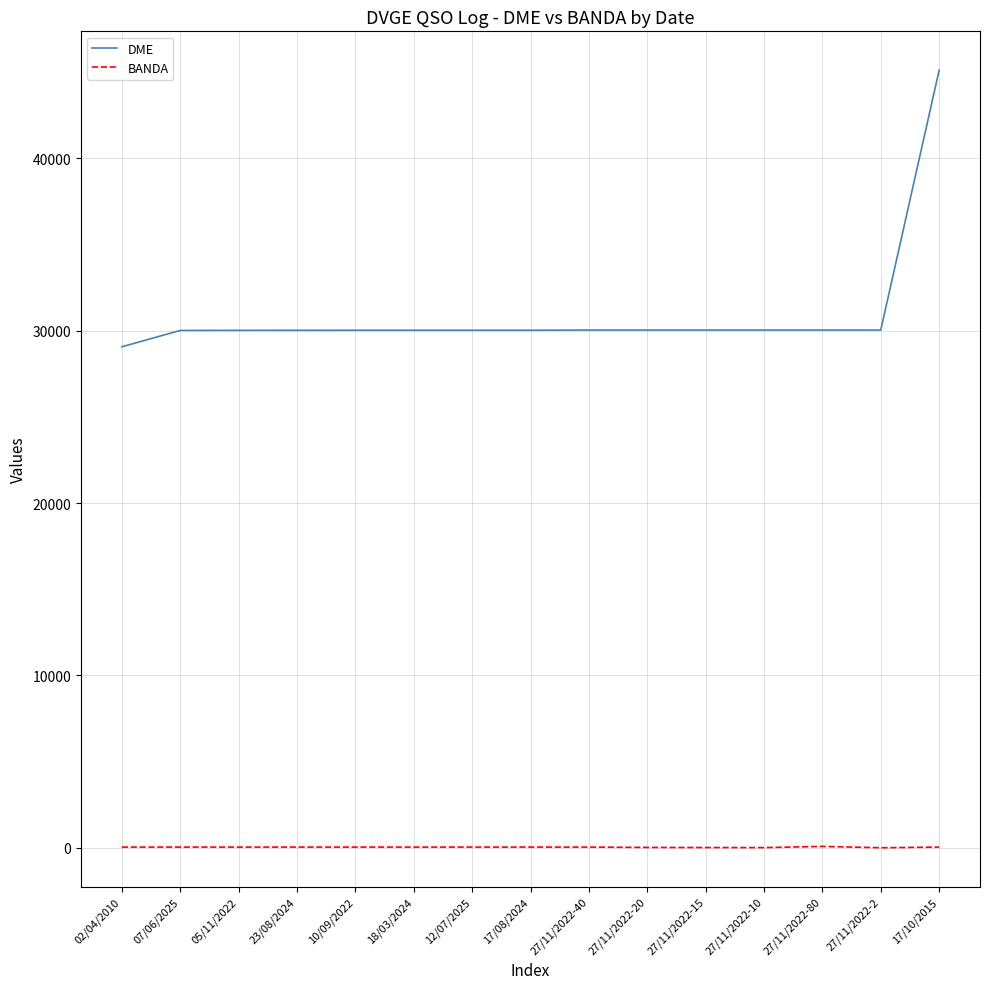

Which series has the largest range (max minus min)?

DME